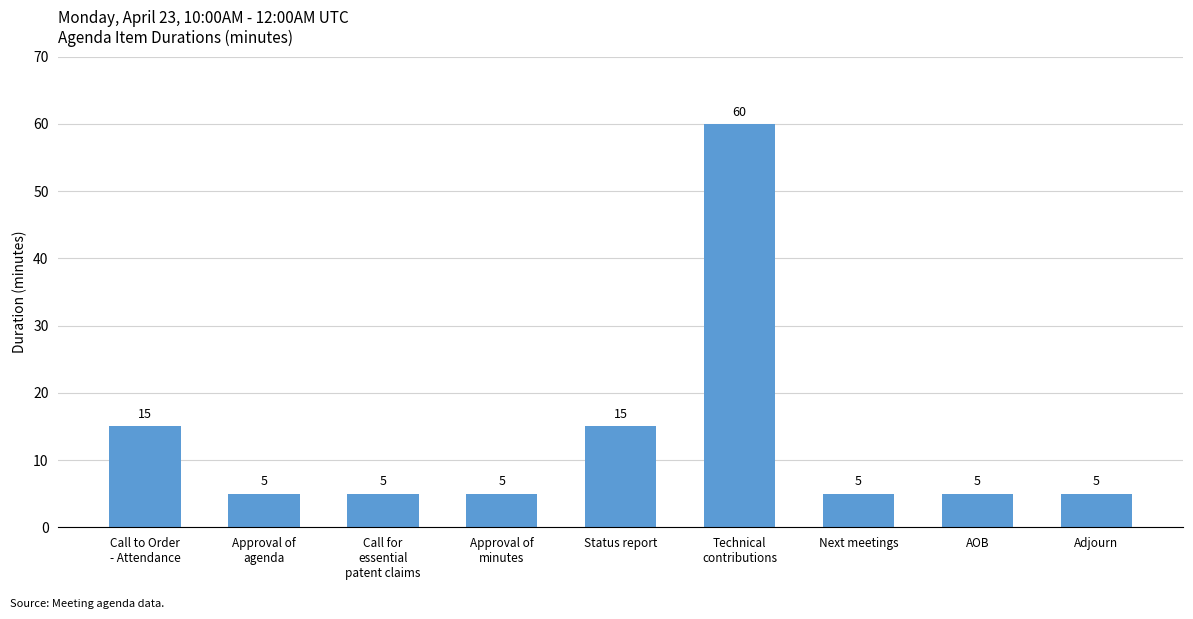

What position from the left is Status report?

5